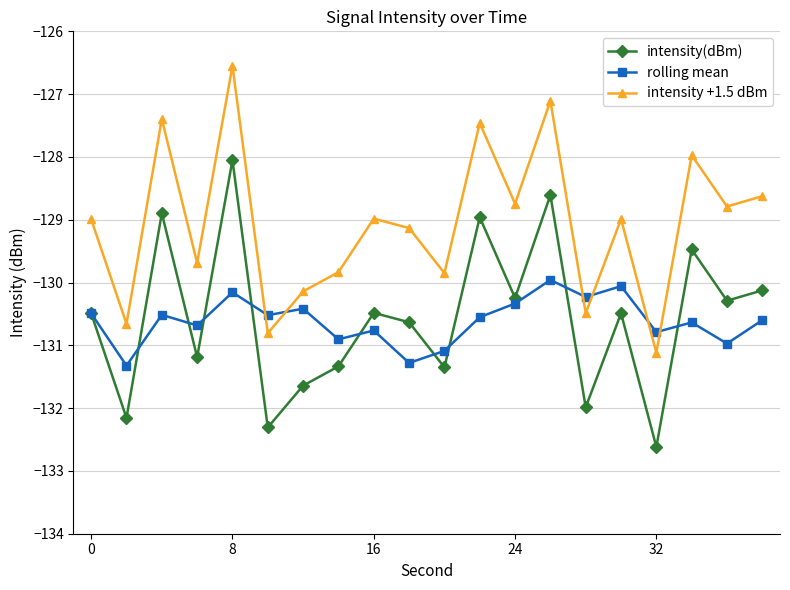

In intensity +1.5 dBm, how many points are higher than both neighbors (excluding endpoints)?

7